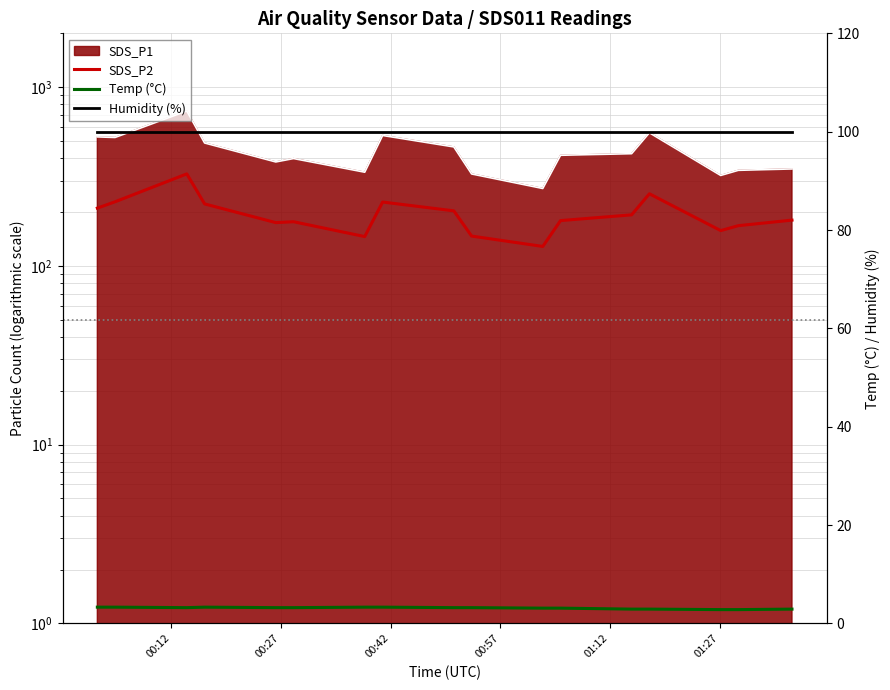

What is the minimum value shown in the chart?

2.8